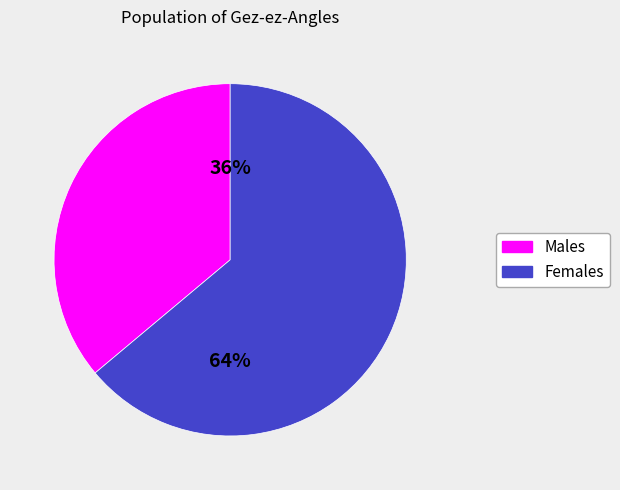

What percentage is the Females slice, to the nearest percent?

64%